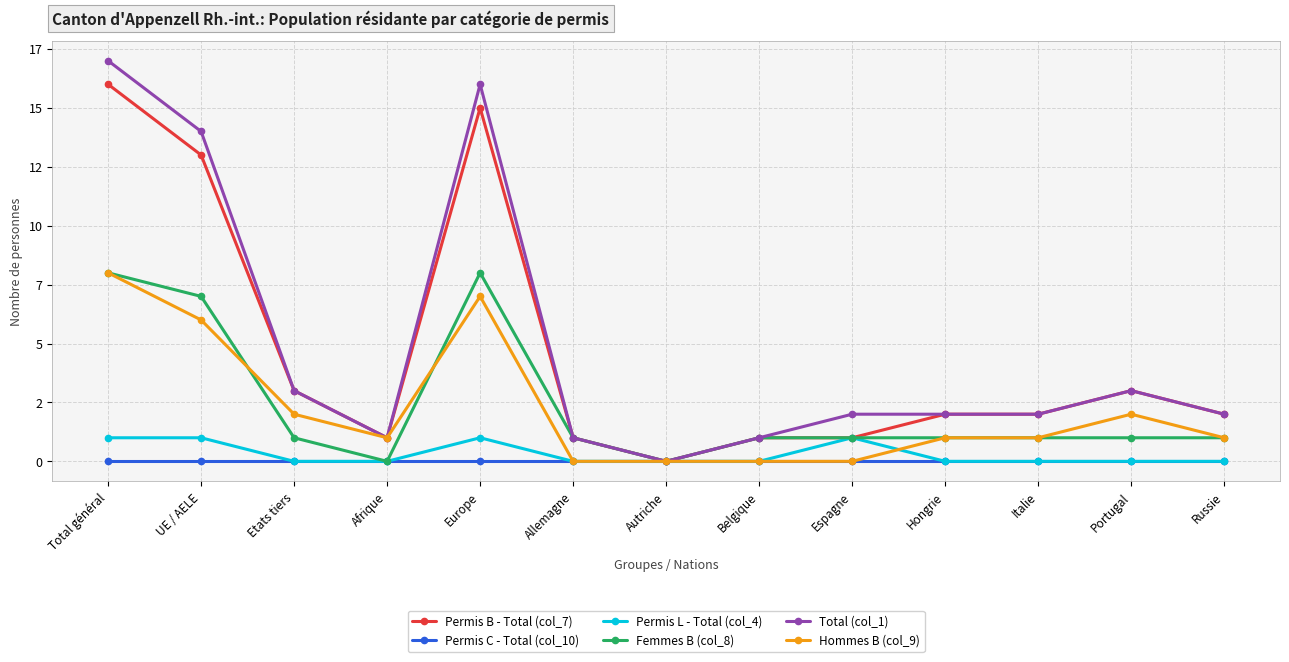

Reading right to left, transcribe all the data shown in this chart.

Permis B - Total (col_7): Russie=2	Portugal=3	Italie=2	Hongrie=2	Espagne=1	Belgique=1	Autriche=0	Allemagne=1	Europe=15	Afrique=1	Etats tiers=3	UE / AELE=13	Total général=16
Permis C - Total (col_10): Russie=0	Portugal=0	Italie=0	Hongrie=0	Espagne=0	Belgique=0	Autriche=0	Allemagne=0	Europe=0	Afrique=0	Etats tiers=0	UE / AELE=0	Total général=0
Permis L - Total (col_4): Russie=0	Portugal=0	Italie=0	Hongrie=0	Espagne=1	Belgique=0	Autriche=0	Allemagne=0	Europe=1	Afrique=0	Etats tiers=0	UE / AELE=1	Total général=1
Femmes B (col_8): Russie=1	Portugal=1	Italie=1	Hongrie=1	Espagne=1	Belgique=1	Autriche=0	Allemagne=1	Europe=8	Afrique=0	Etats tiers=1	UE / AELE=7	Total général=8
Total (col_1): Russie=2	Portugal=3	Italie=2	Hongrie=2	Espagne=2	Belgique=1	Autriche=0	Allemagne=1	Europe=16	Afrique=1	Etats tiers=3	UE / AELE=14	Total général=17
Hommes B (col_9): Russie=1	Portugal=2	Italie=1	Hongrie=1	Espagne=0	Belgique=0	Autriche=0	Allemagne=0	Europe=7	Afrique=1	Etats tiers=2	UE / AELE=6	Total général=8